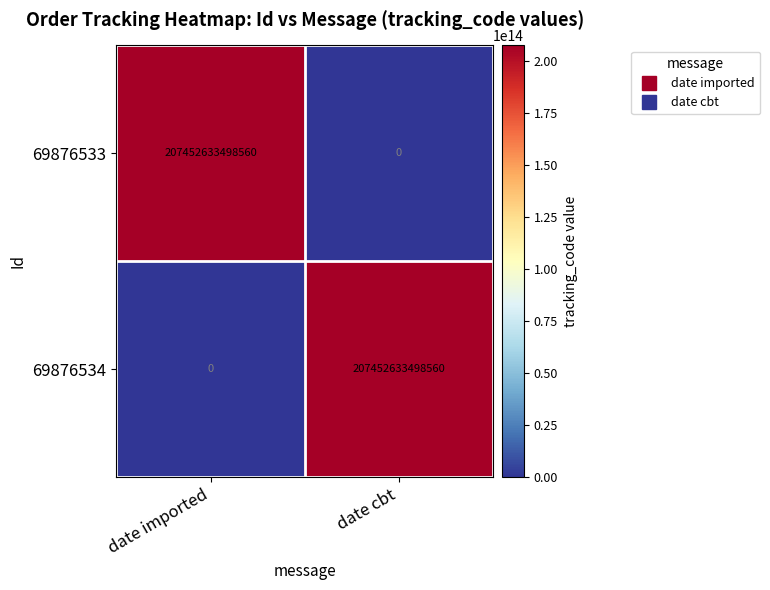

The 69876533 series shows 106688213310256 at date imported. True or false?

False